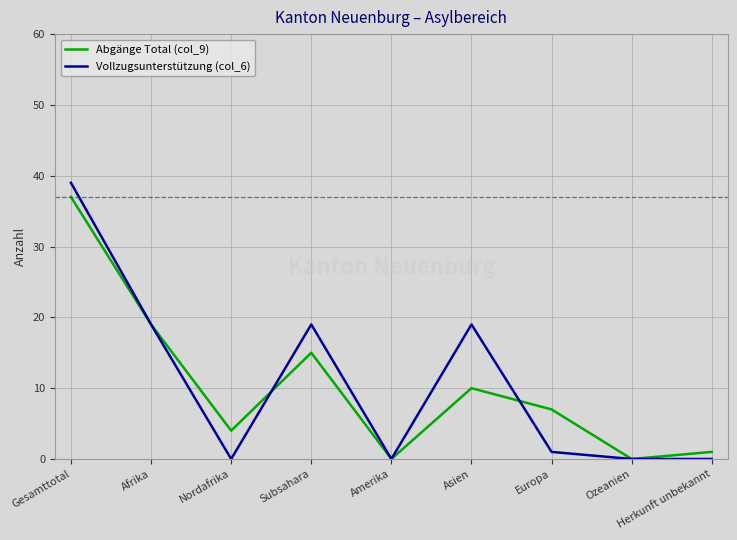

Which category has the highest value in the Abgänge Total (col_9) series?

Gesamttotal